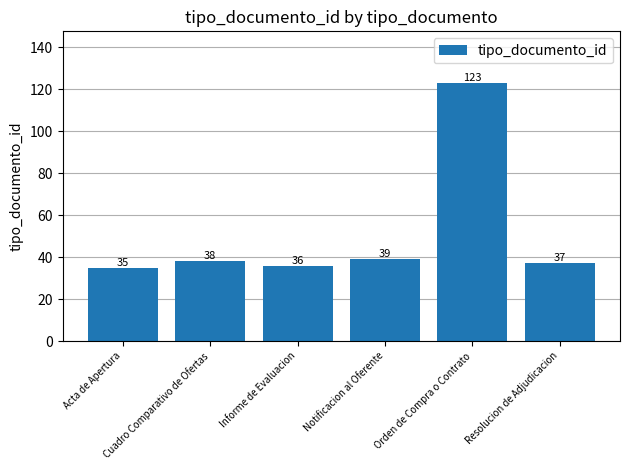

True or false: the data shows 65 at Informe de Evaluacion.

False